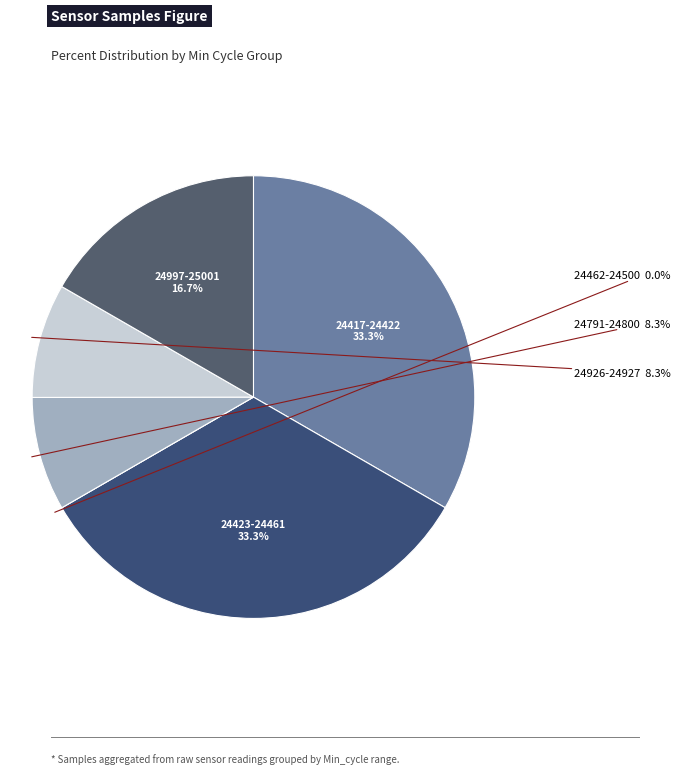

To the nearest percent, what is the combined percentage of 28 and 28?

17%